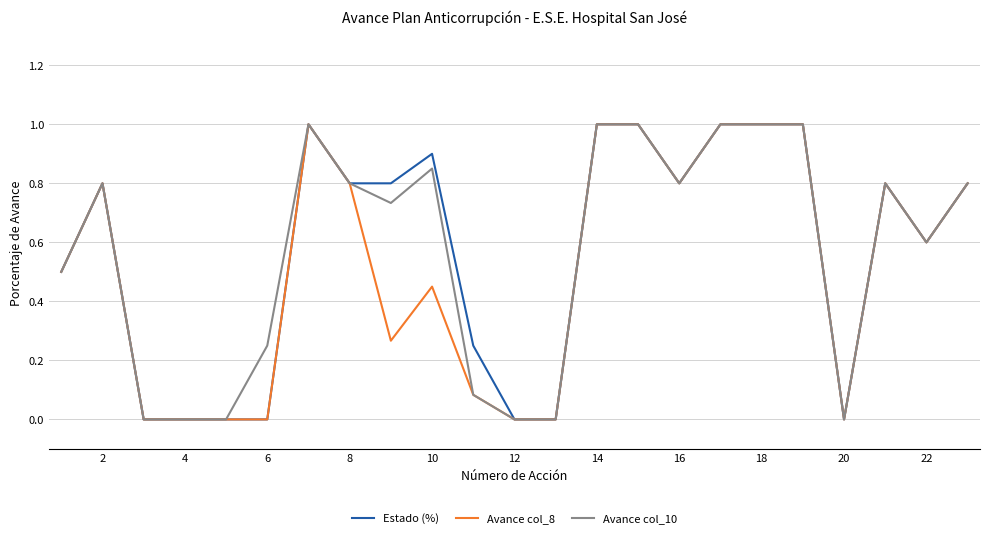

What is the maximum value shown in the chart?

1.0